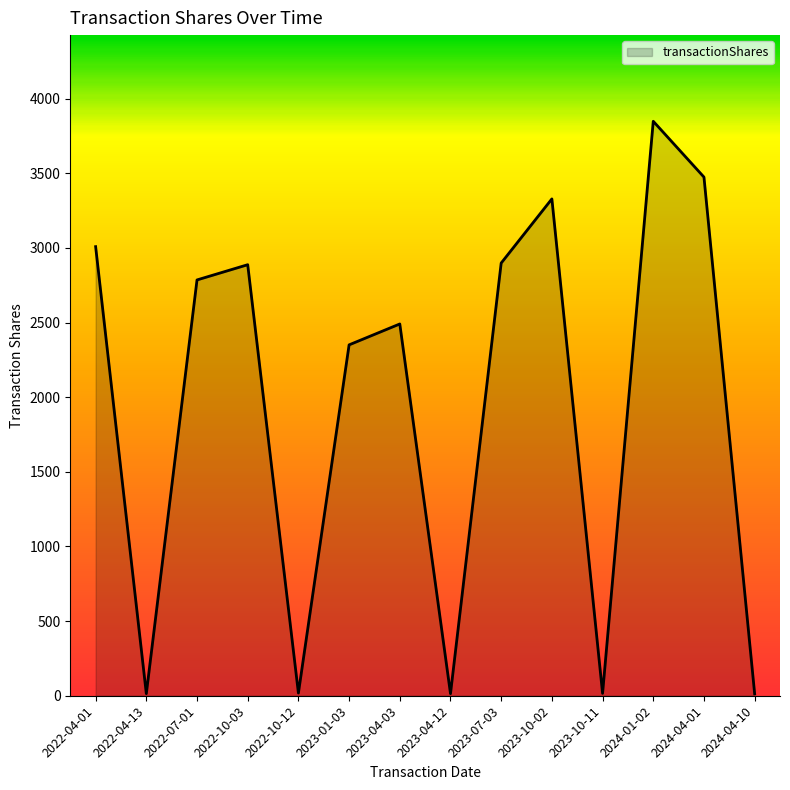

At which label is the value closest to 1931?

2023-01-03